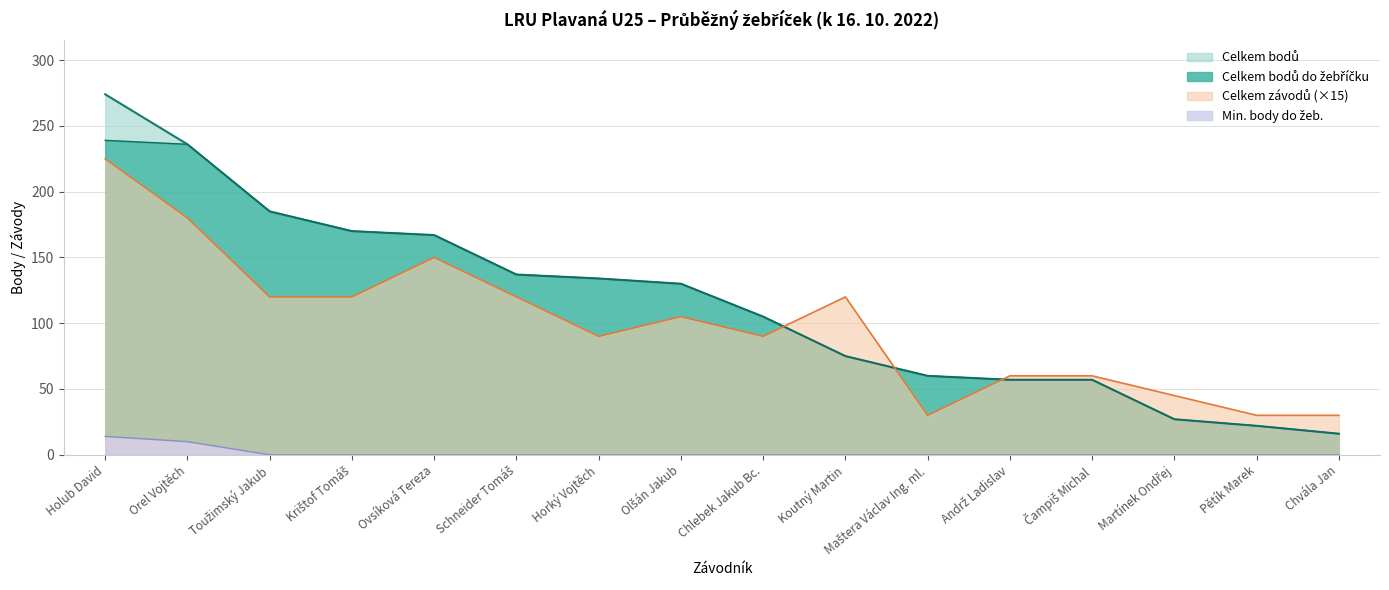

Where does the Celkem závodů series first go above 105?

Holub David